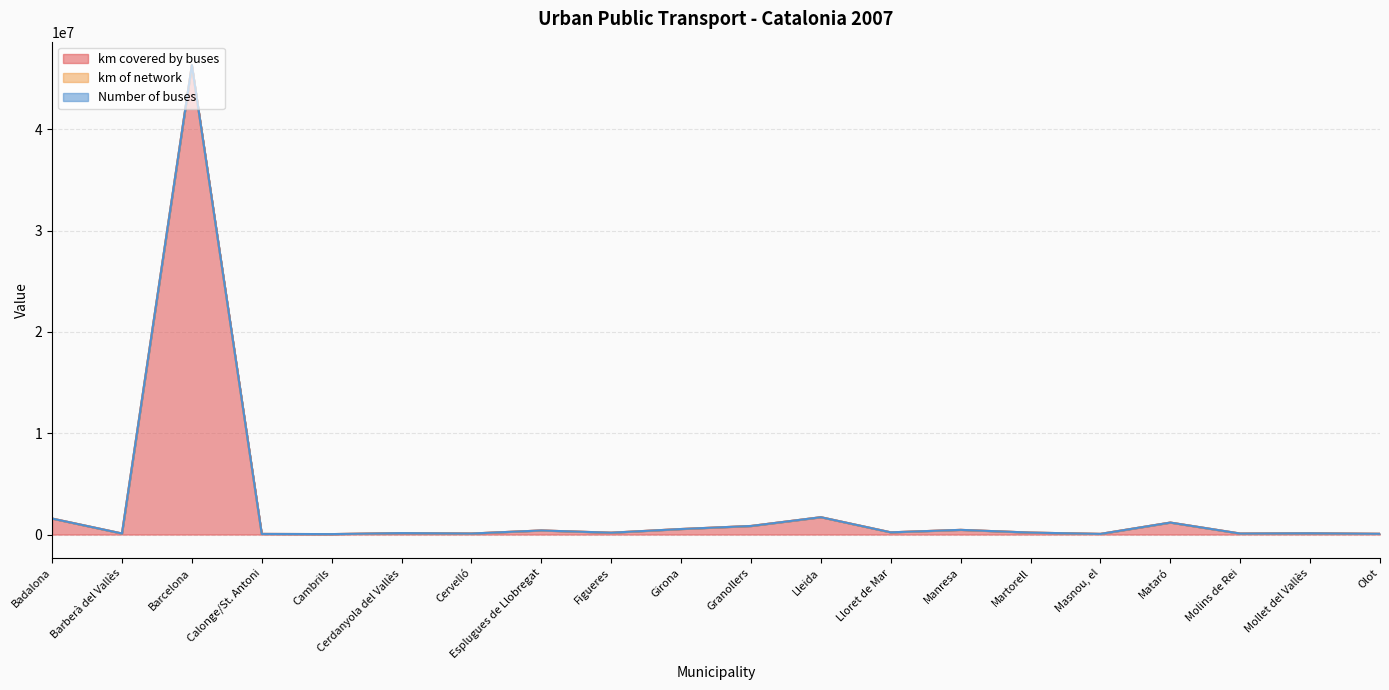

Is it true that km covered by buses equals 401123 at Esplugues de Llobregat?

True